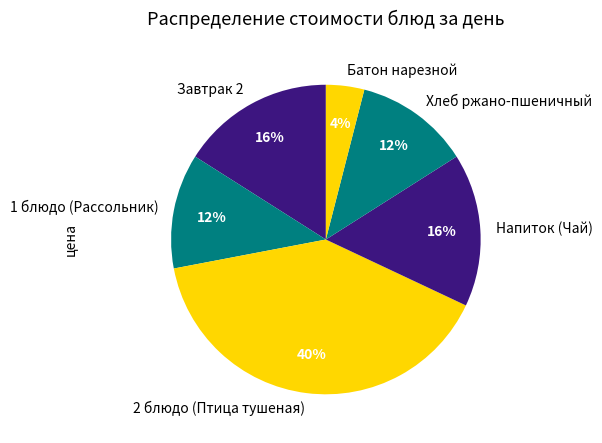

How many slices are in this pie chart?

6